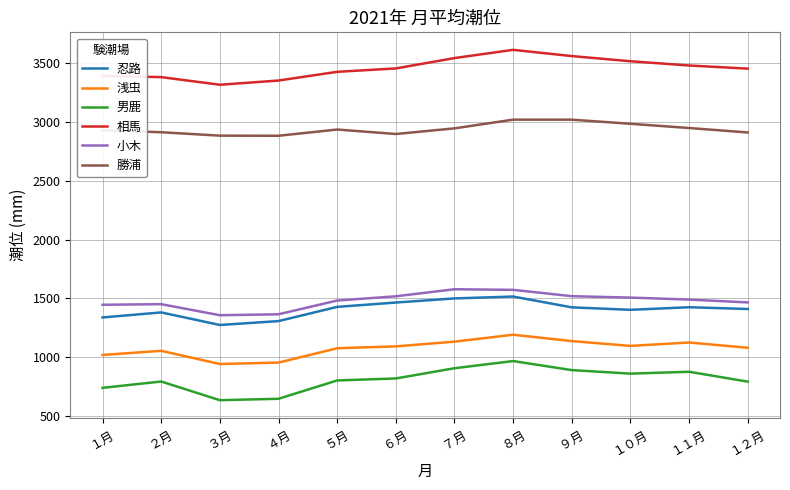

At which label does 相馬 reach its peak?

８月